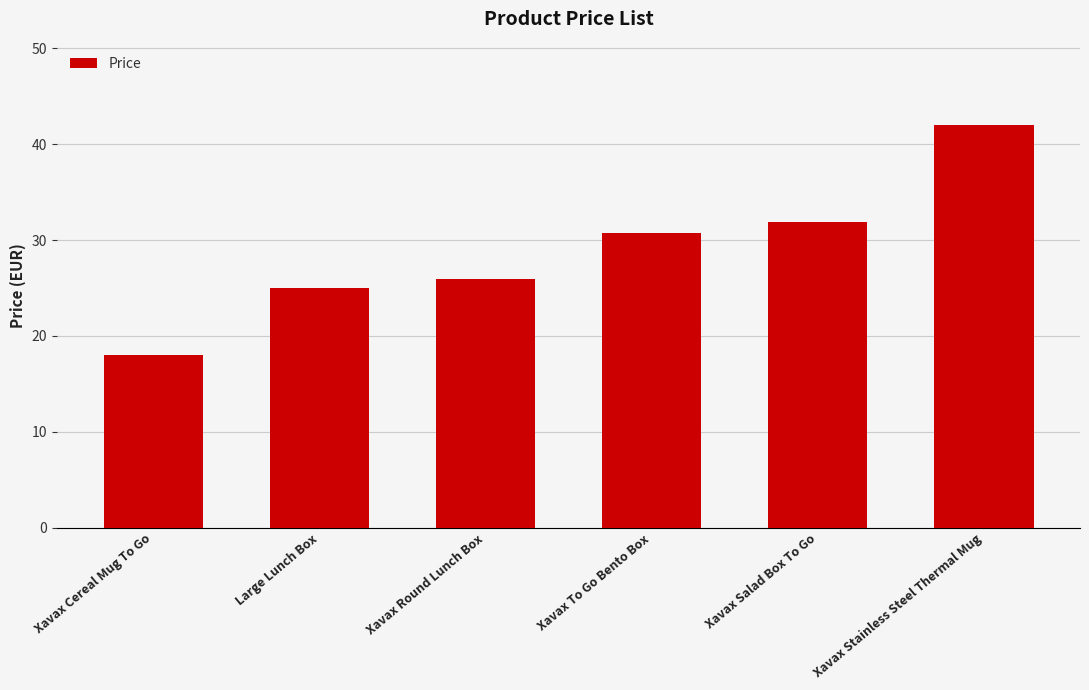

What is the difference between the maximum and minimum values?

24.0